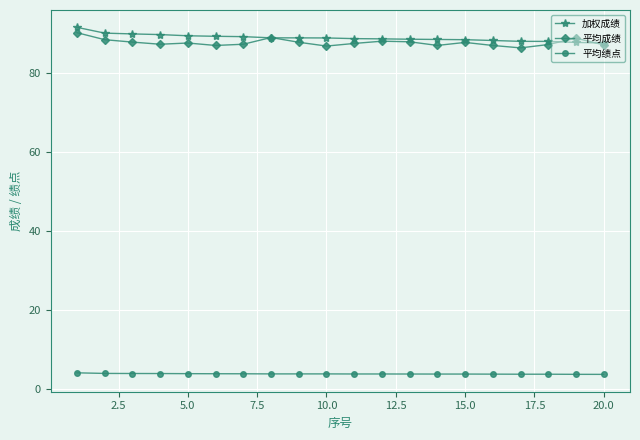

Count the number of categories in the chart.

20